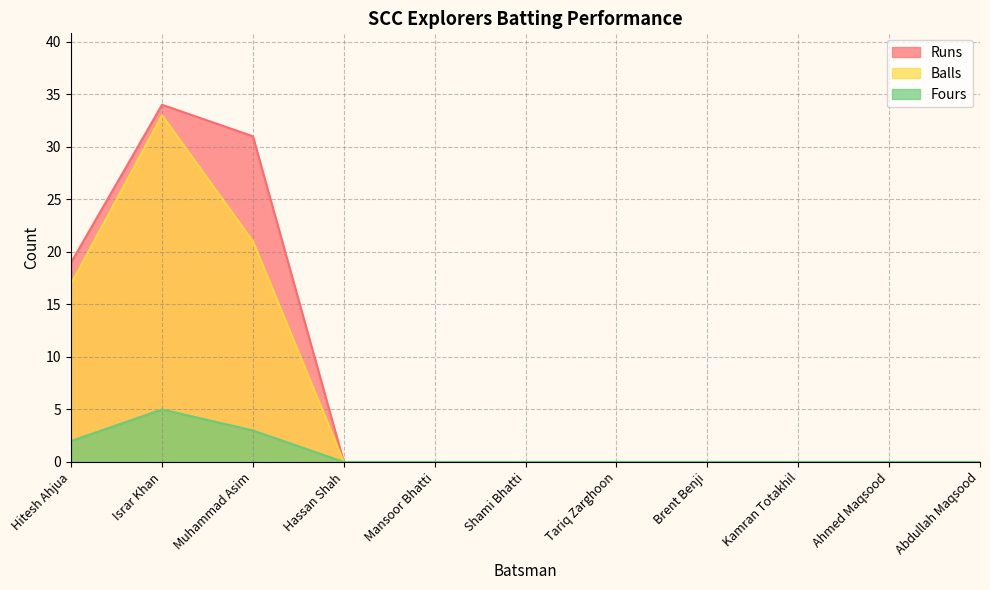

The Runs series shows 0 at Tariq Zarghoon. True or false?

True